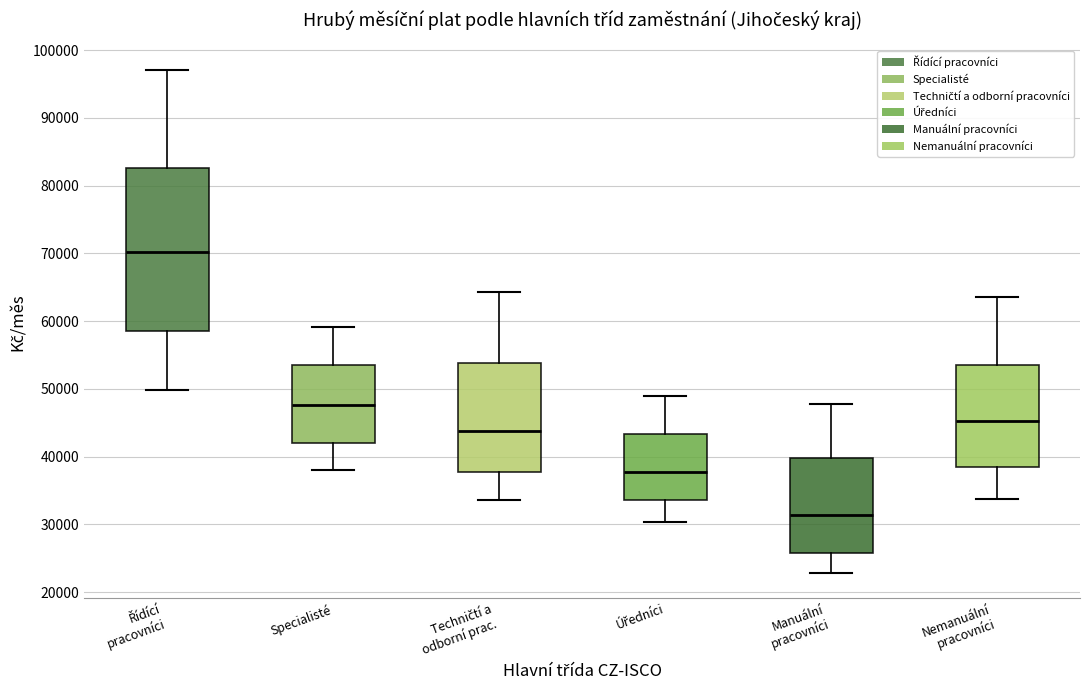

Where does the median line of the box for Techničtí a odborní prac. sit on the y-axis? The values are not printed on the chart, so give them approximately, as read against the axis.

44000